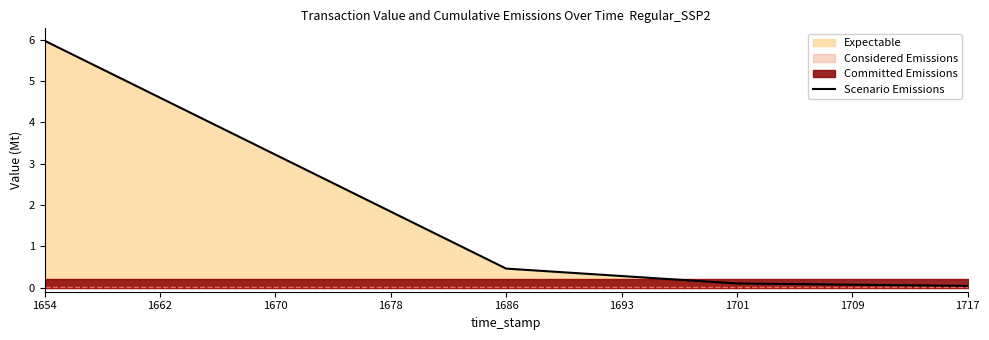

Reading left to right, what are all the values shown in this chart?

6.0	5.5	5.1	4.6	4.1	3.7	3.2	2.8	2.3	1.8	1.4	0.9	0.5	0.4	0.3	0.3	0.2	0.2	0.1	0.1	0.1	0.1	0.1	0.1	0.0